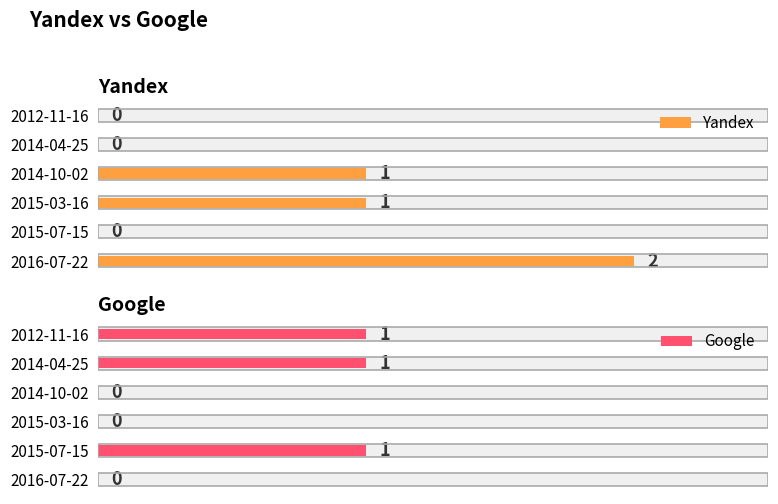

Between 5 and 3, which is larger?

3